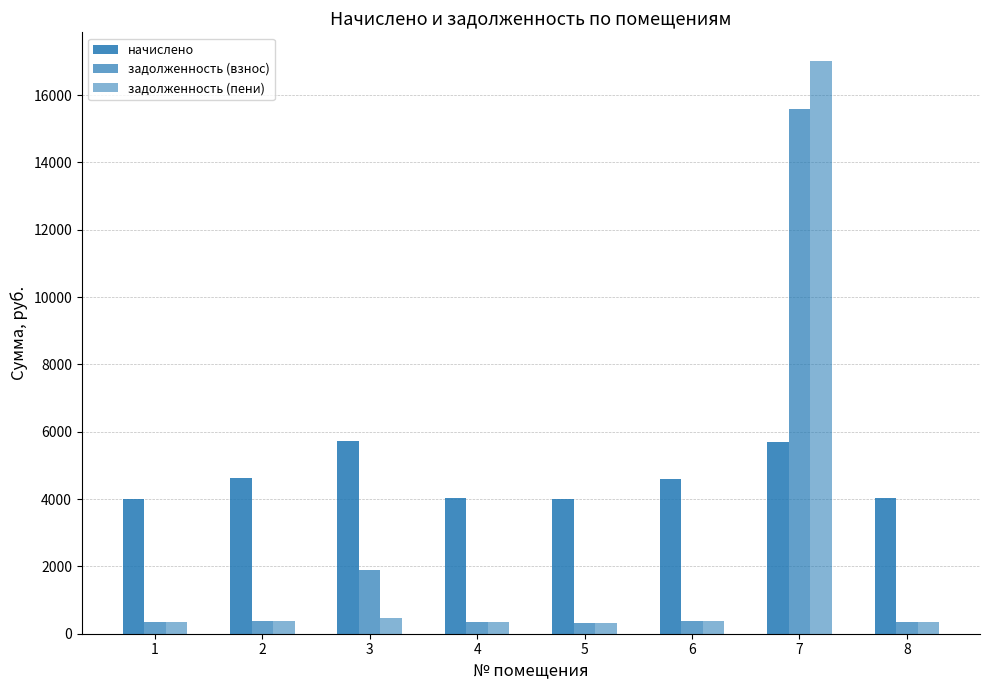

Read the задолженность (пени) value at 3.

476.1